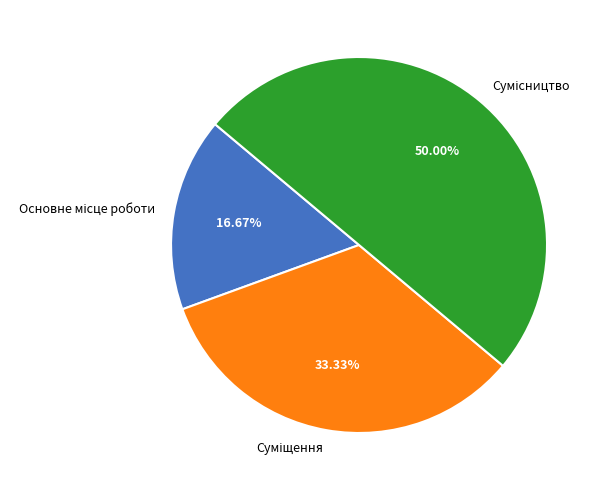

Approximately how many times larger is the value at Основне місце роботи compared to Суміщення?

0.5